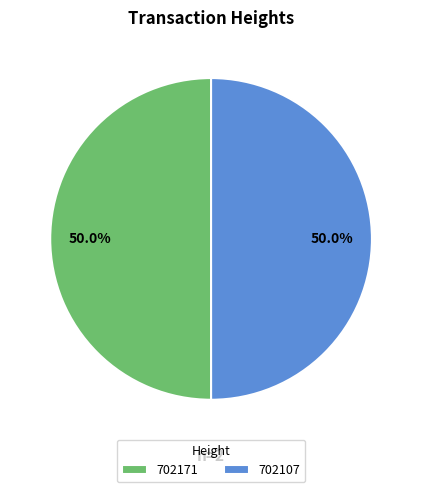

True or false: 702107 accounts for 50% of the total.

True